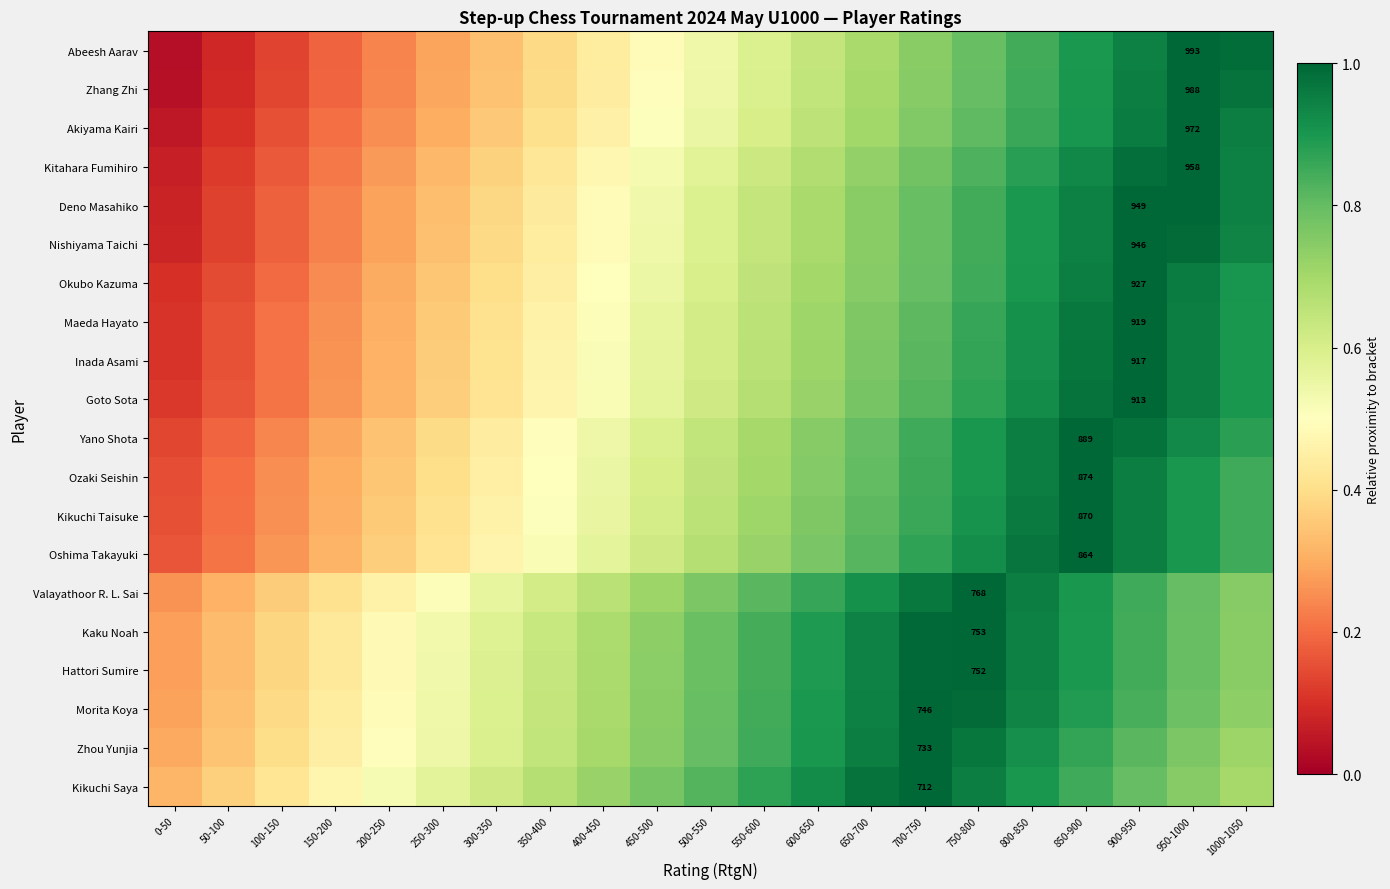

List the labels in order of Morita Koya value, largest first.

700-750, 750-800, 650-700, 800-850, 600-650, 850-900, 550-600, 900-950, 500-550, 950-1000, 450-500, 1000-1050, 400-450, 350-400, 300-350, 250-300, 200-250, 150-200, 100-150, 50-100, 0-50